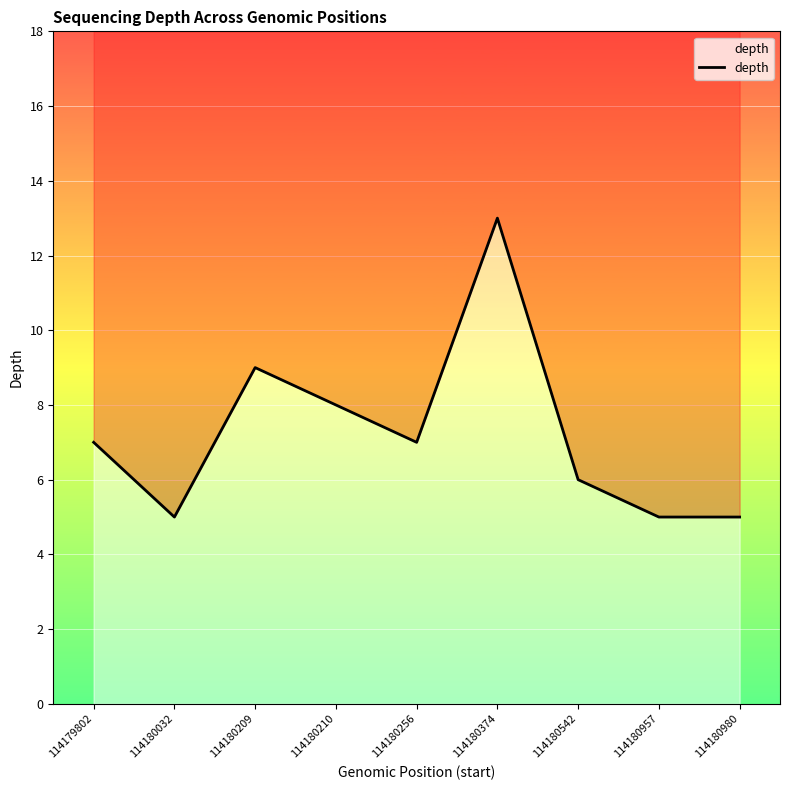

Count the number of categories in the chart.

9